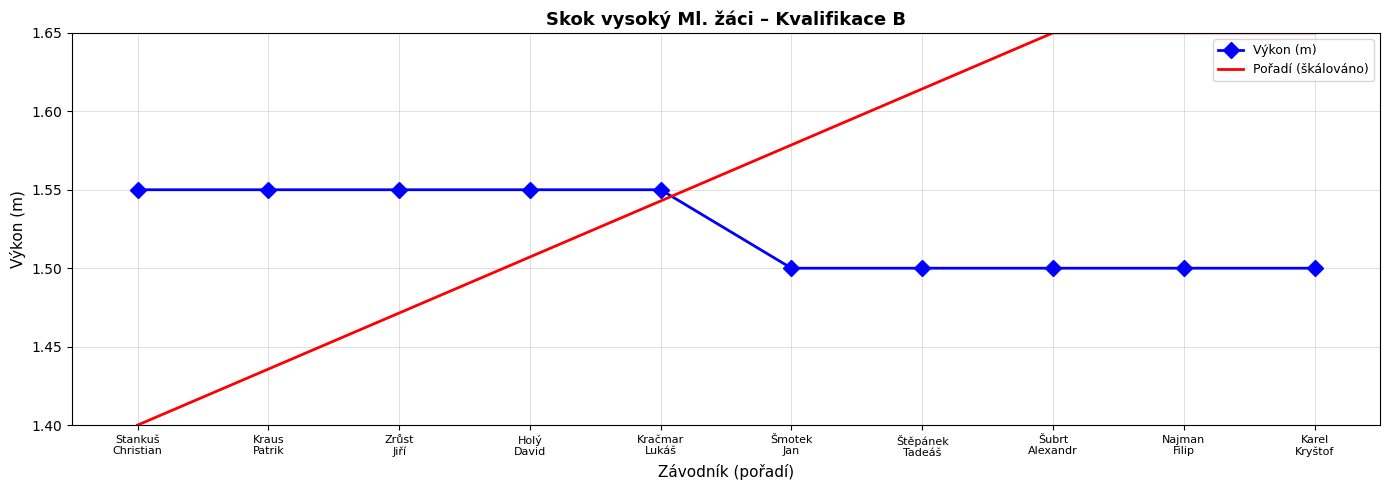

What position from the right is Šubrt
Alexandr?

3